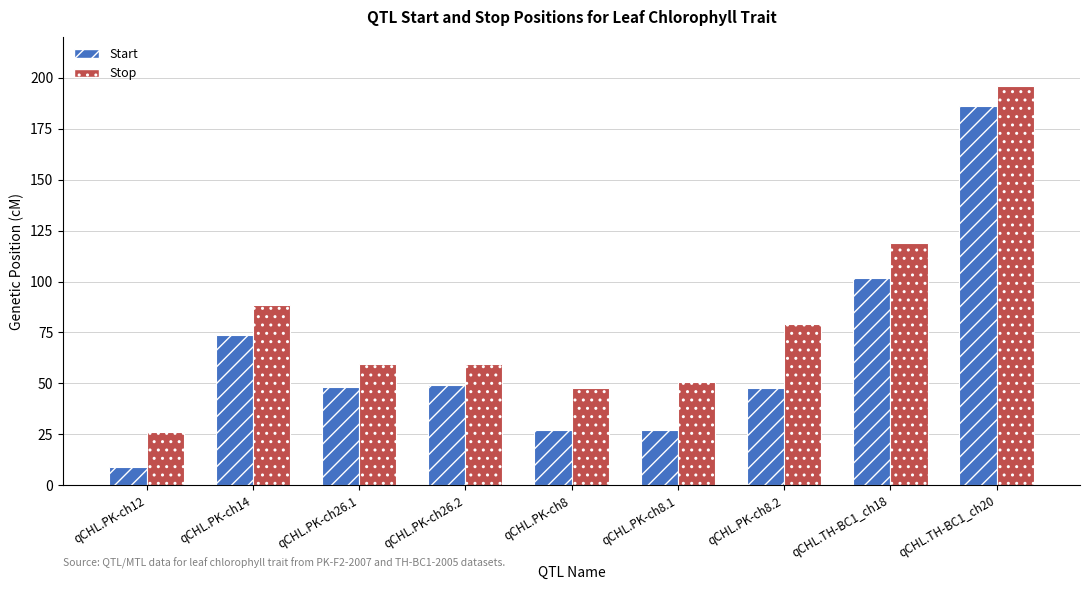

Rank the series by their average value, from lowest to highest.

Start, Stop